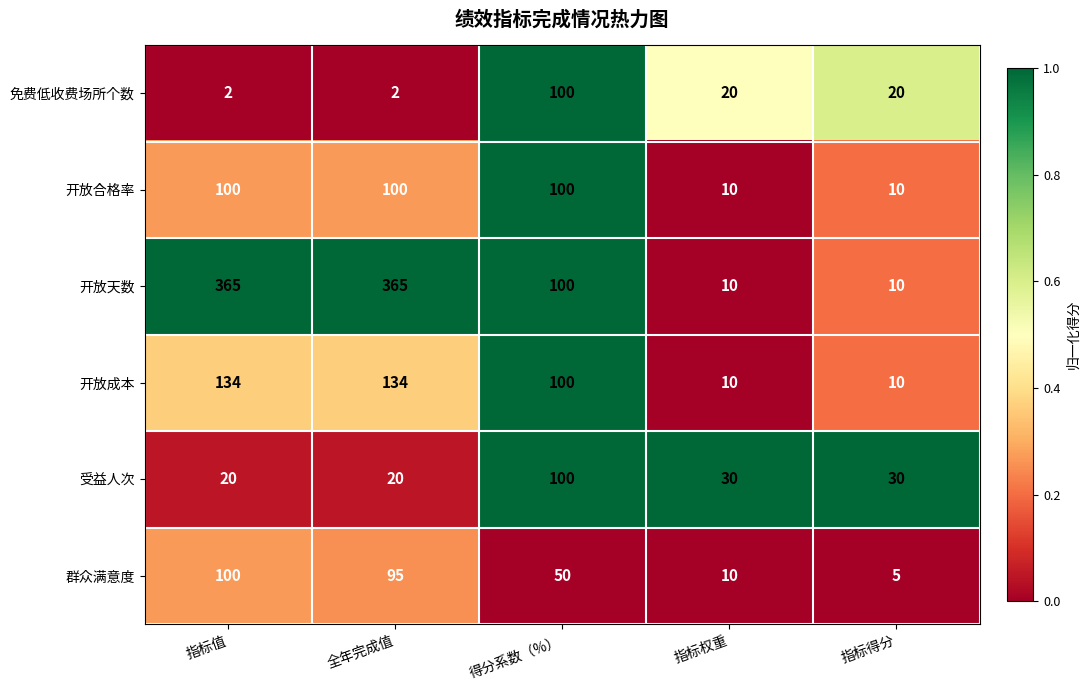

Which series has the largest range (max minus min)?

开放天数